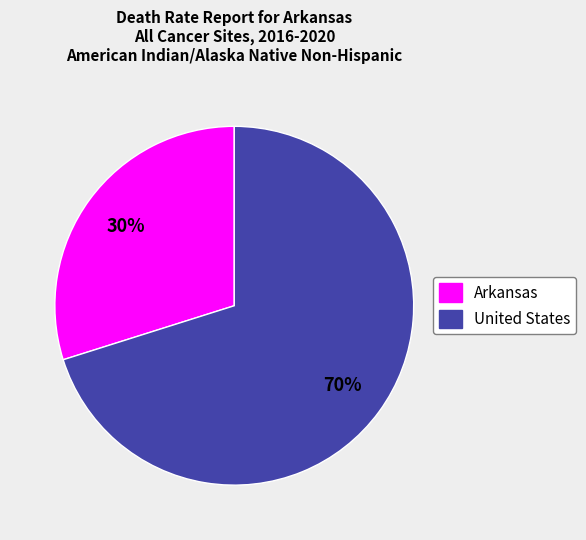

Is the sum of Arkansas and United States greater than half?

Yes